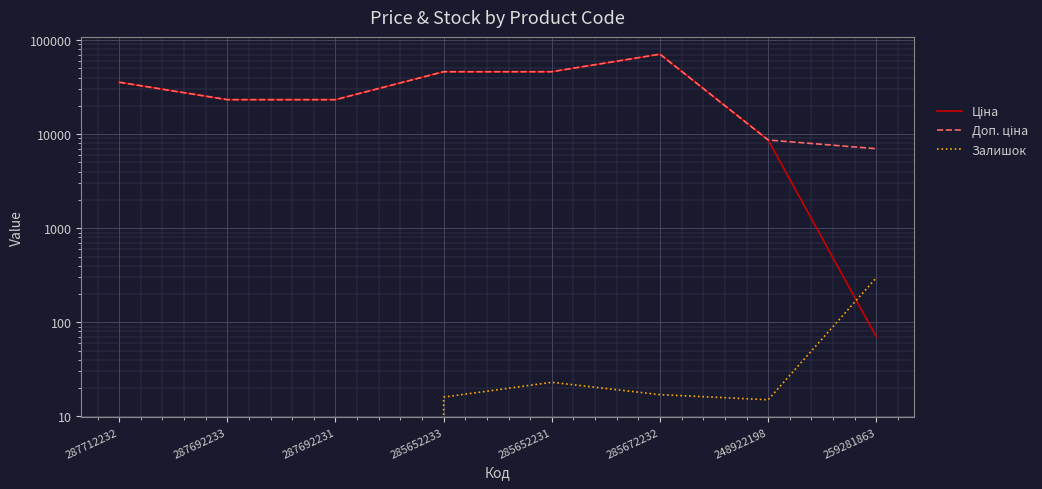

How many data points in Залишок are above 16?

3